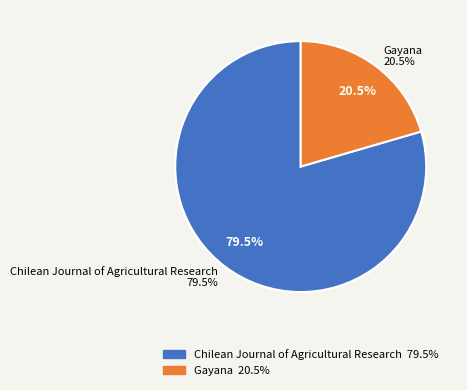

Which slice is the largest?

Chilean Journal of Agricultural Research